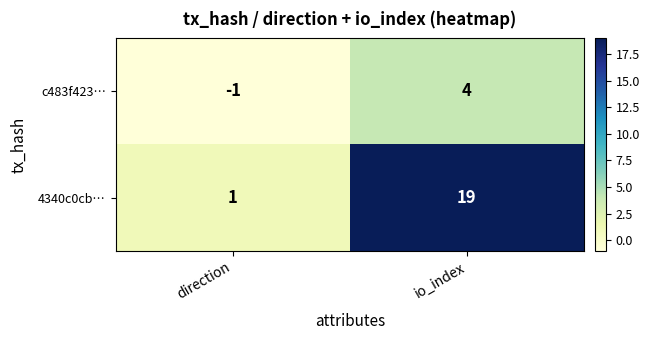

Is it true that c483f423… equals 2 at io_index?

False